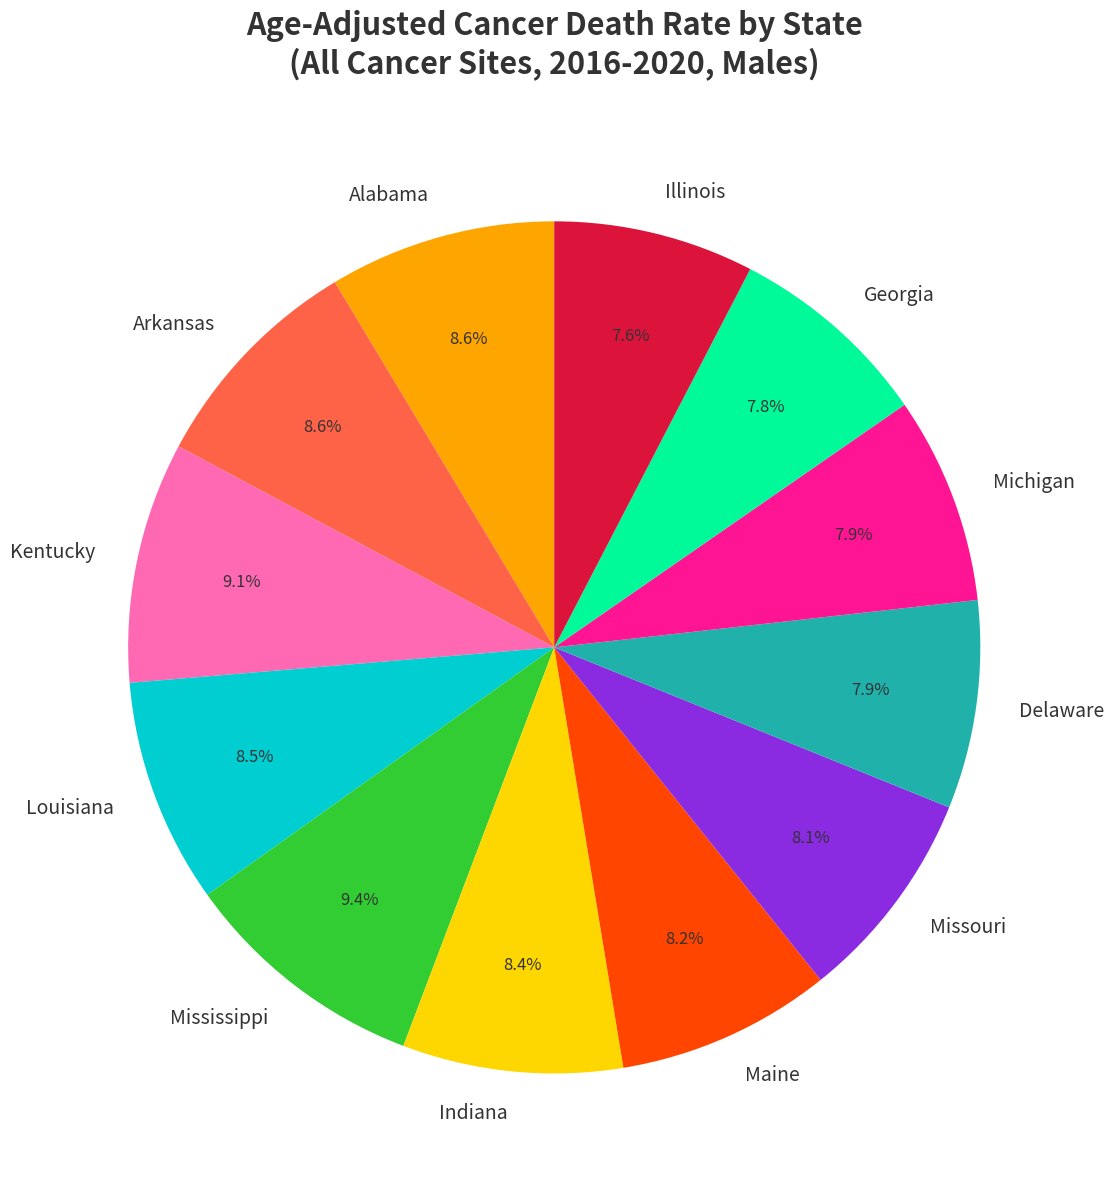

Does any single category account for the majority?

No